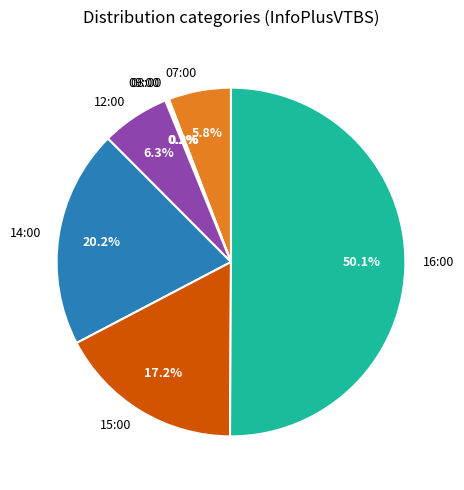

Is it true that 16:00 is 50% of the pie?

True